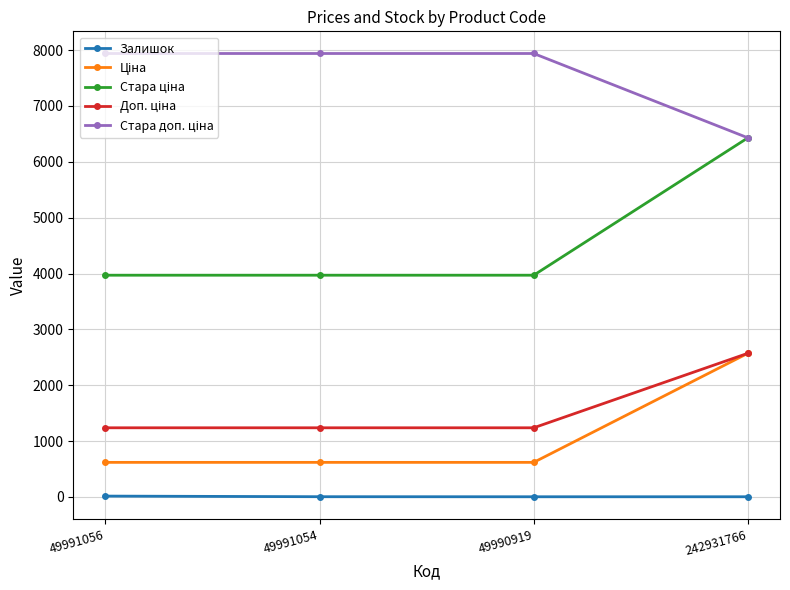

At how many categories does at least one series exceed 5115?

4